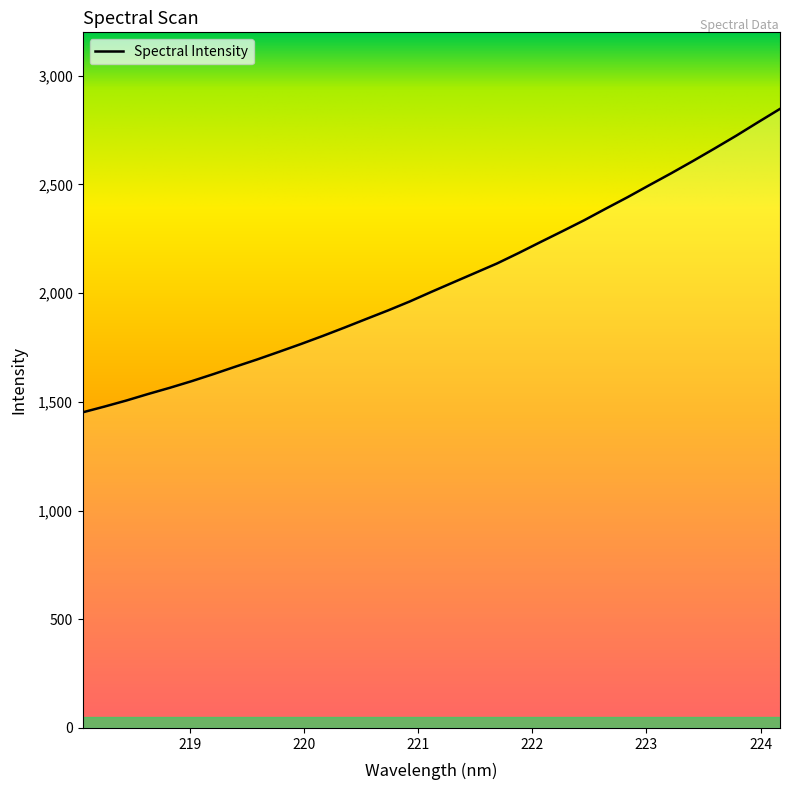

What is the greatest value displayed?

2847.8